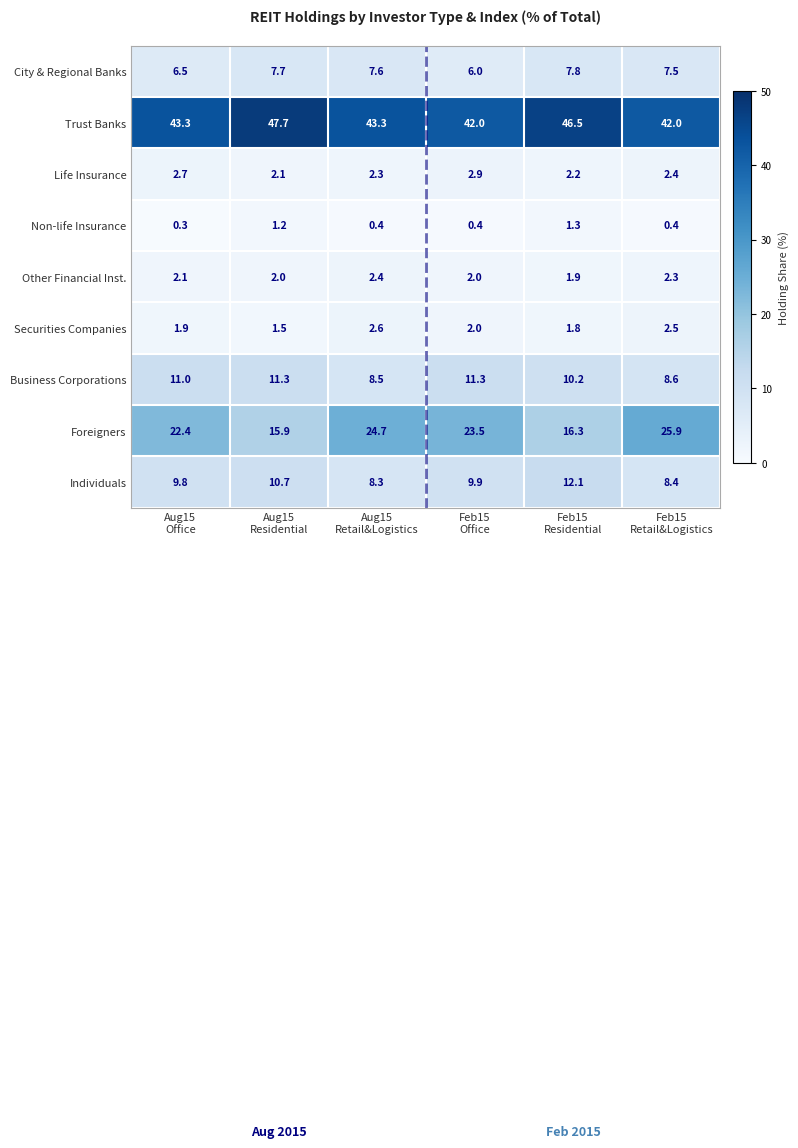

List the series in order of their peak value, lowest first.

Non-life Insurance, Other Financial Inst., Securities Companies, Life Insurance, City & Regional Banks, Business Corporations, Individuals, Foreigners, Trust Banks